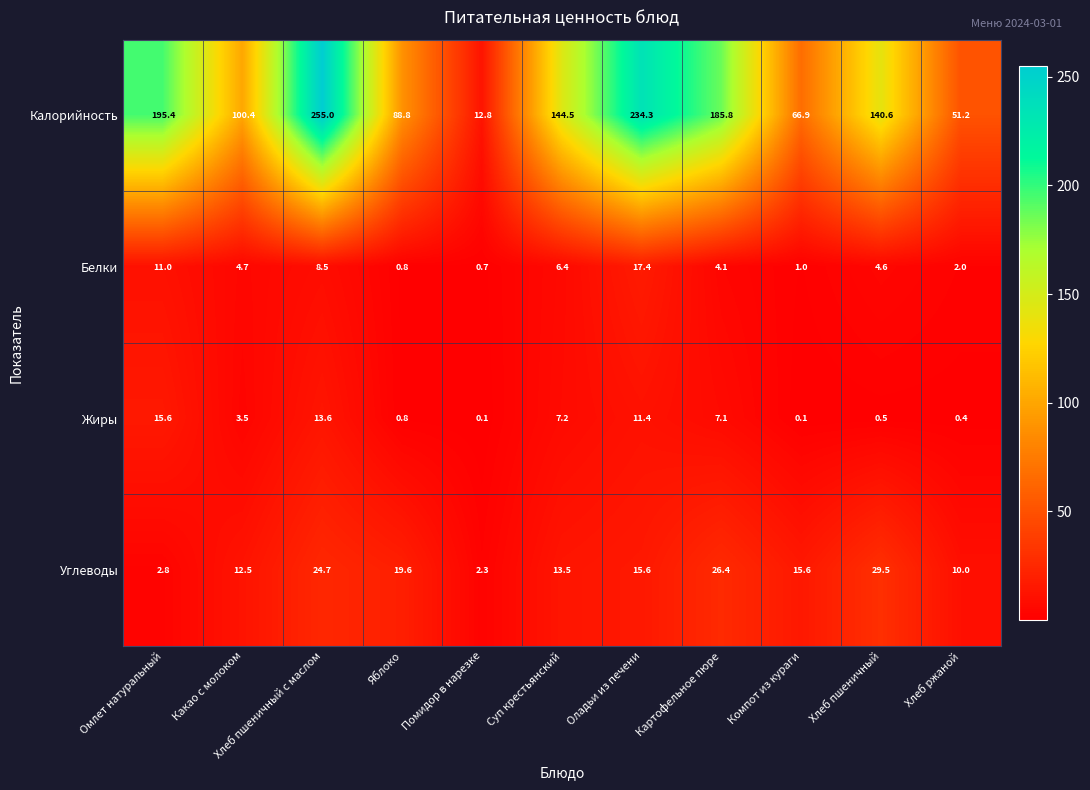

What is the difference between the maximum and minimum values in the Белки series?

16.7